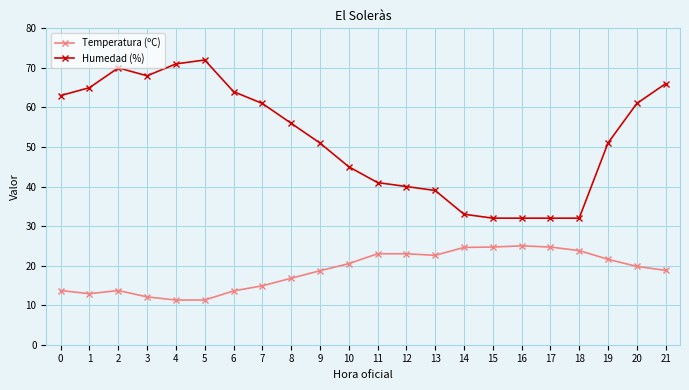

List the series in order of their peak value, lowest first.

Temperatura (ºC), Humedad (%)